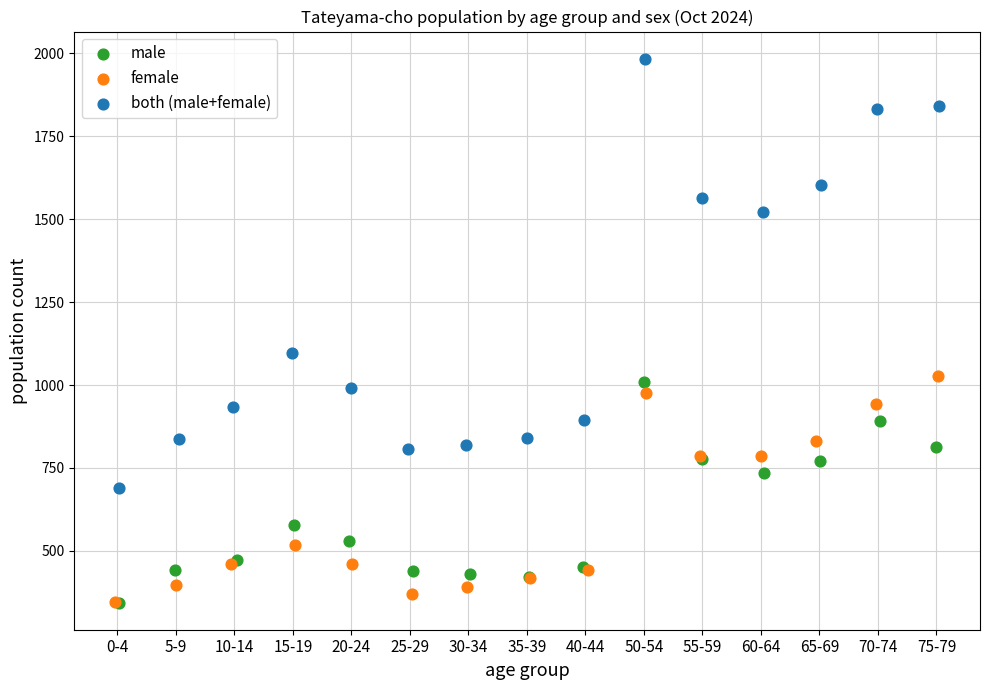

Which series has the largest Y range (max minus min)?

both (male+female)